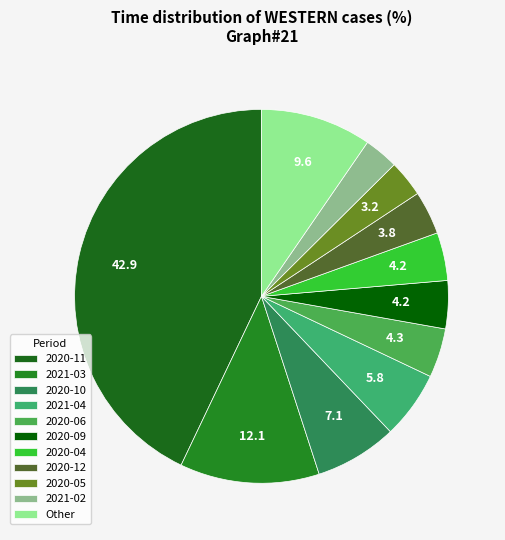

To the nearest percent, what percentage of the pie is 2020-04?

4%